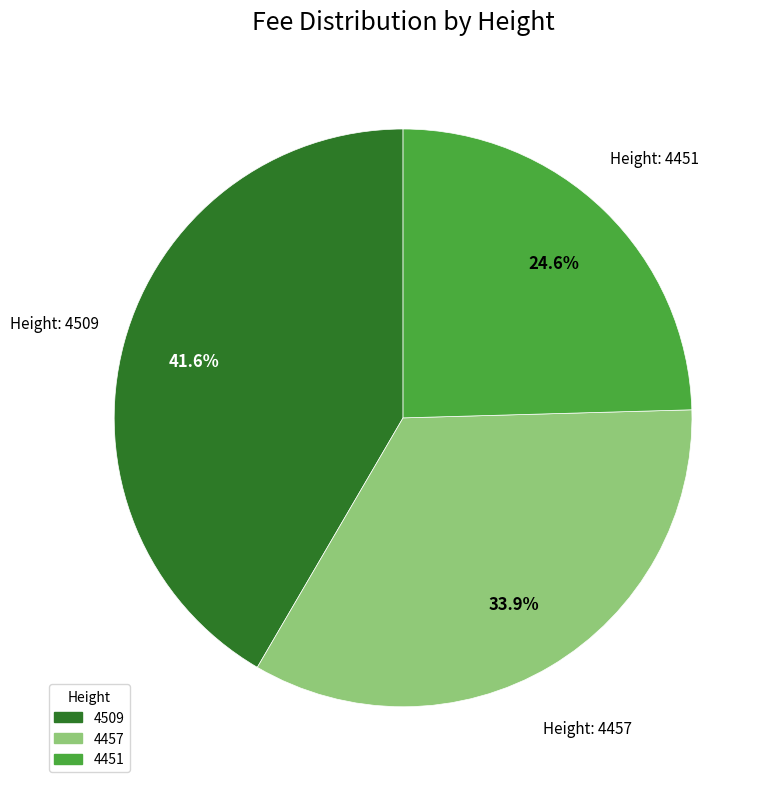

Combined, what portion of the pie is 4509 and 4457?

75.4%